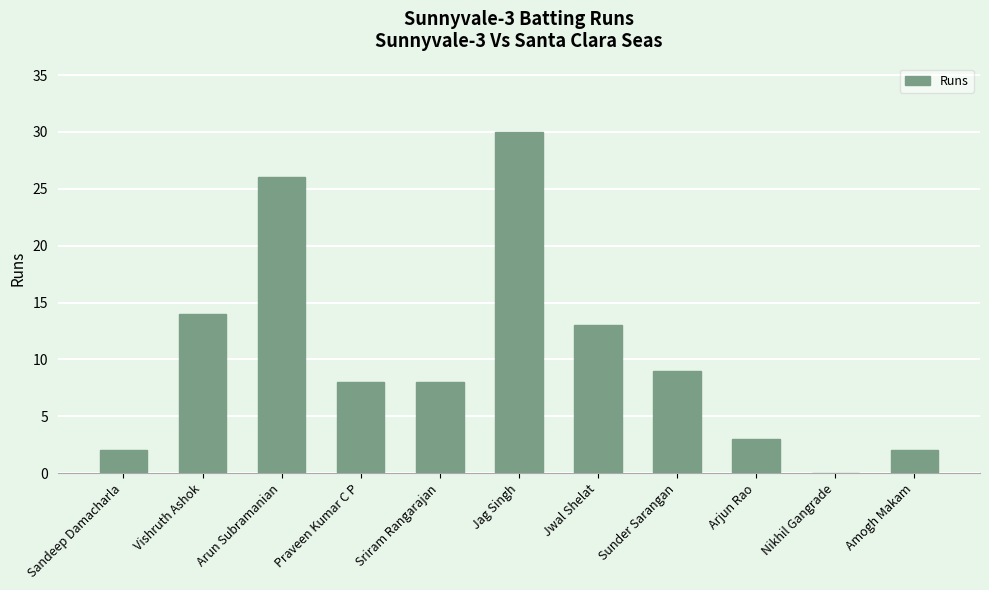

Are the bars grouped side by side (vs. stacked)?

No